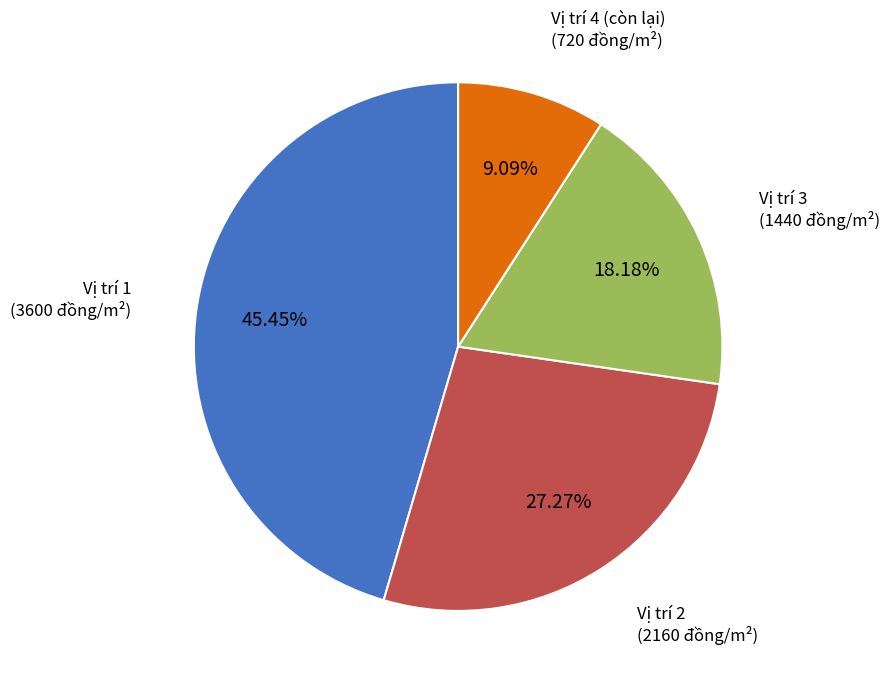

True or false: Vị trí 4 (còn lại) accounts for 9% of the total.

True